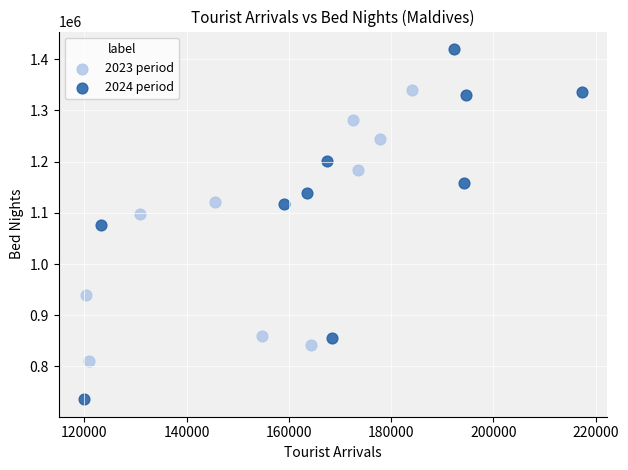

Which series reaches the maximum Y coordinate?

2024 period